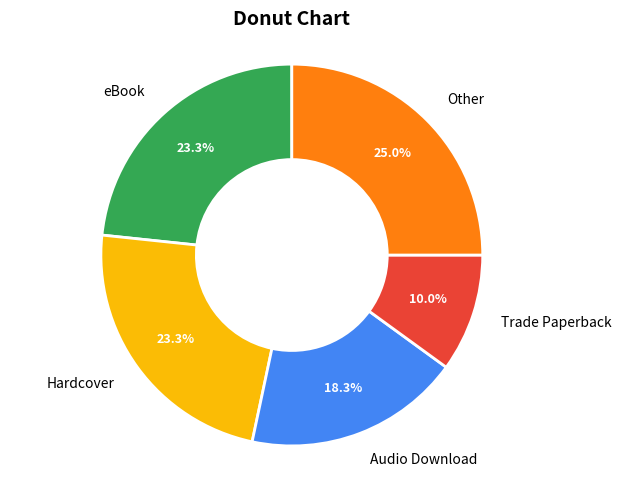

To the nearest percent, what is the average slice percentage?

20%